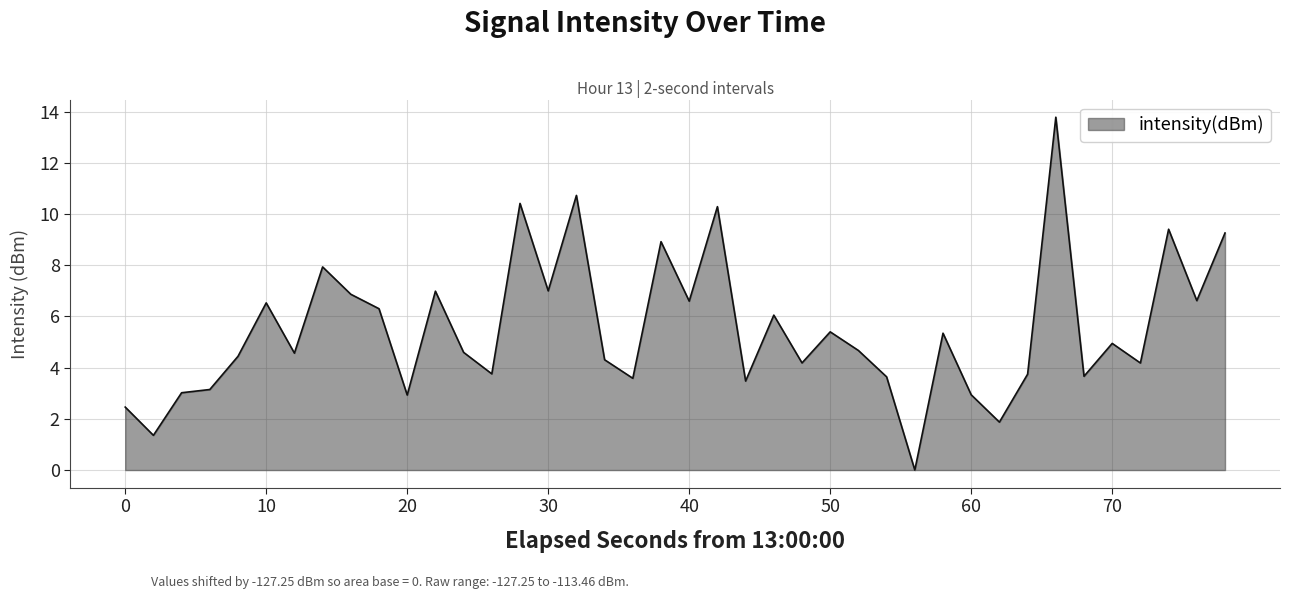

True or false: the data has more than 2 interior local peaks.

True